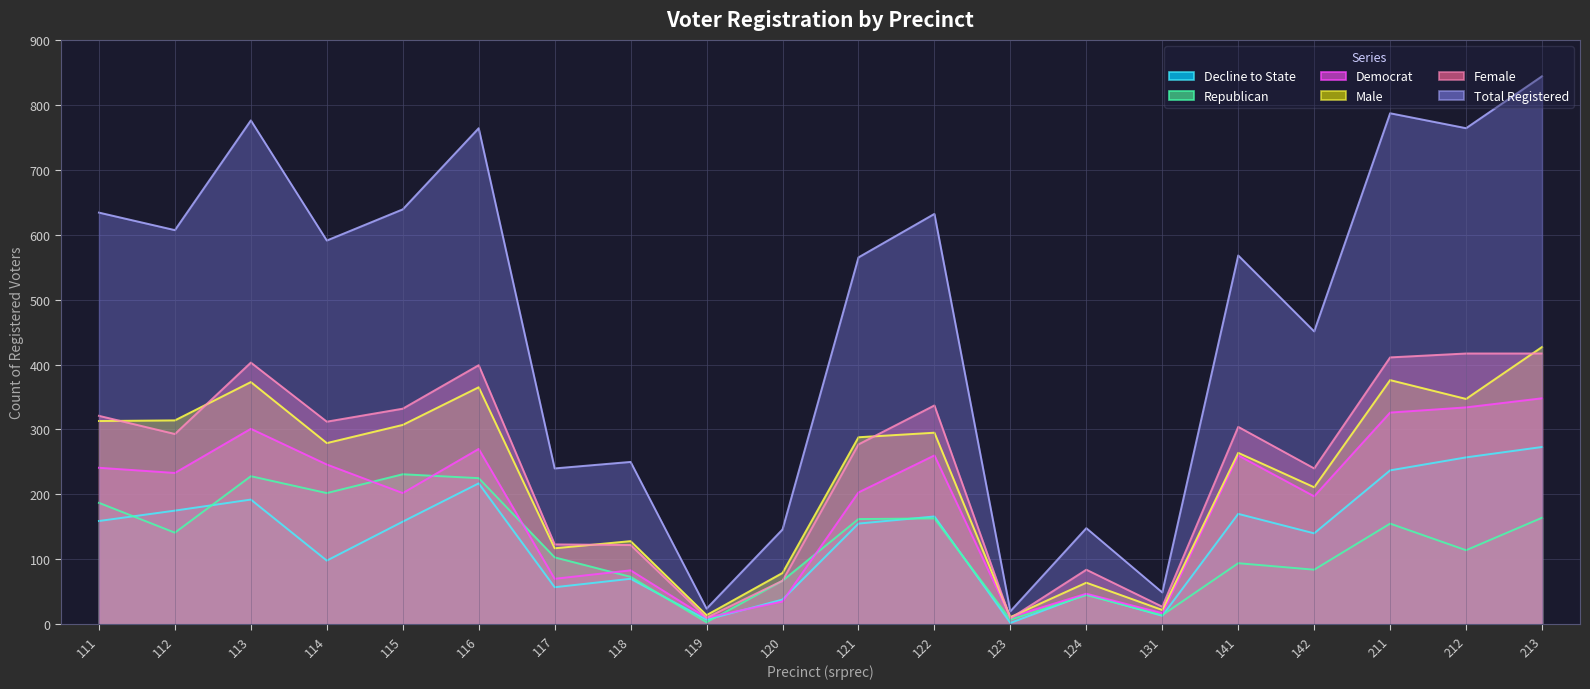

What is the approximate value of dcl at 211, to the nearest 50?

250